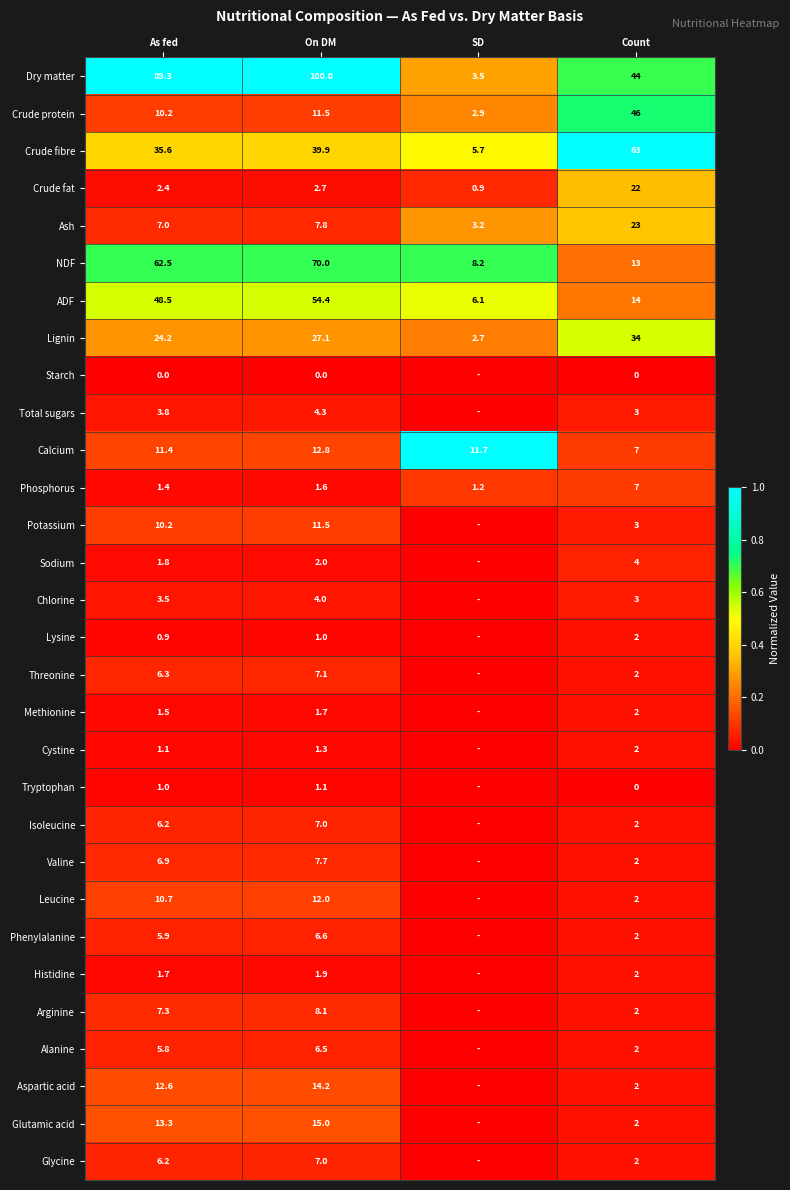

At which label is ADF closest to 30?

Count